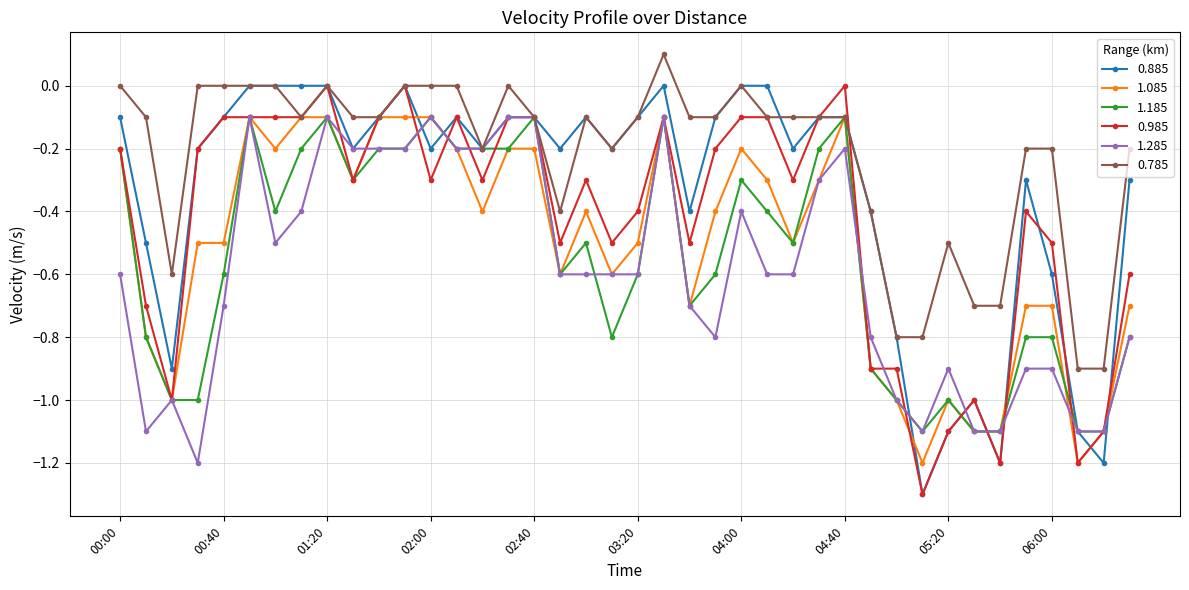

What is the value of the 0.985 point at the 32nd from the left?

-1.3